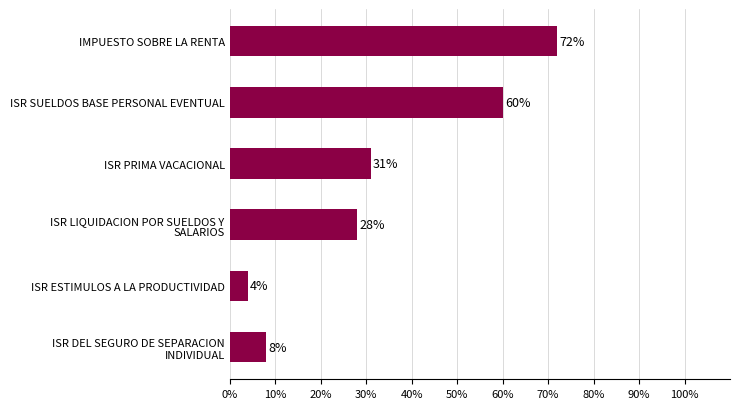

List the labels in order of value, largest first.

IMPUESTO SOBRE LA RENTA, ISR SUELDOS BASE PERSONAL EVENTUAL, ISR PRIMA VACACIONAL, ISR LIQUIDACION POR SUELDOS Y
SALARIOS, ISR DEL SEGURO DE SEPARACION
INDIVIDUAL, ISR ESTIMULOS A LA PRODUCTIVIDAD